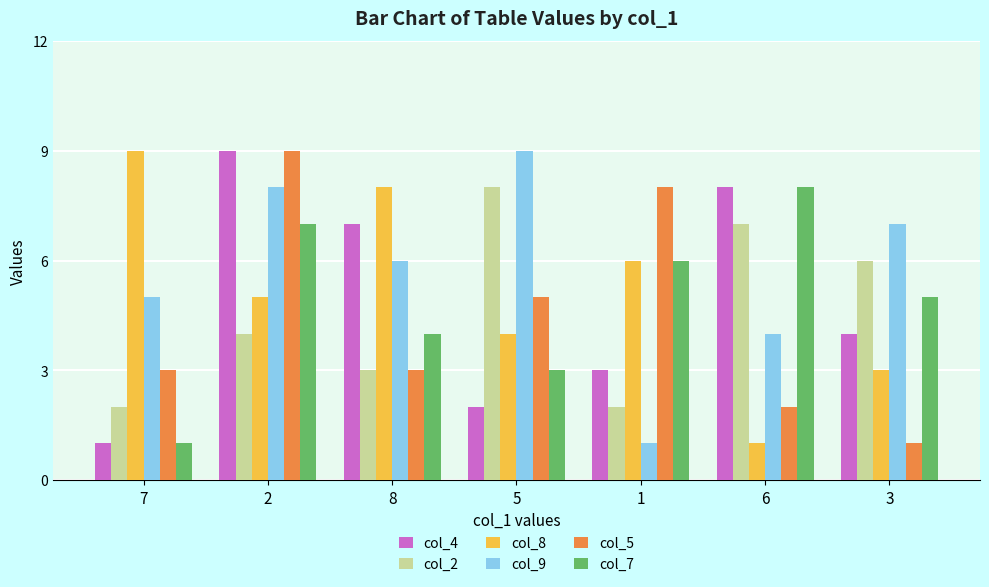

What is the maximum value for col_9?

9